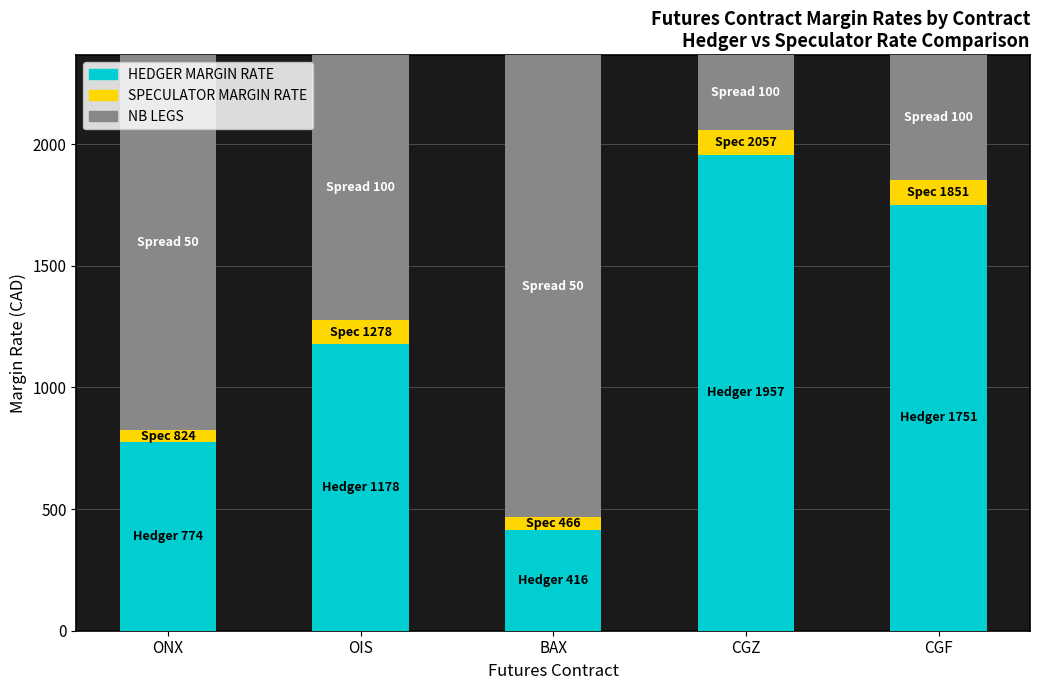

Which category has the highest value in the HEDGER MARGIN RATE series?

CGZ